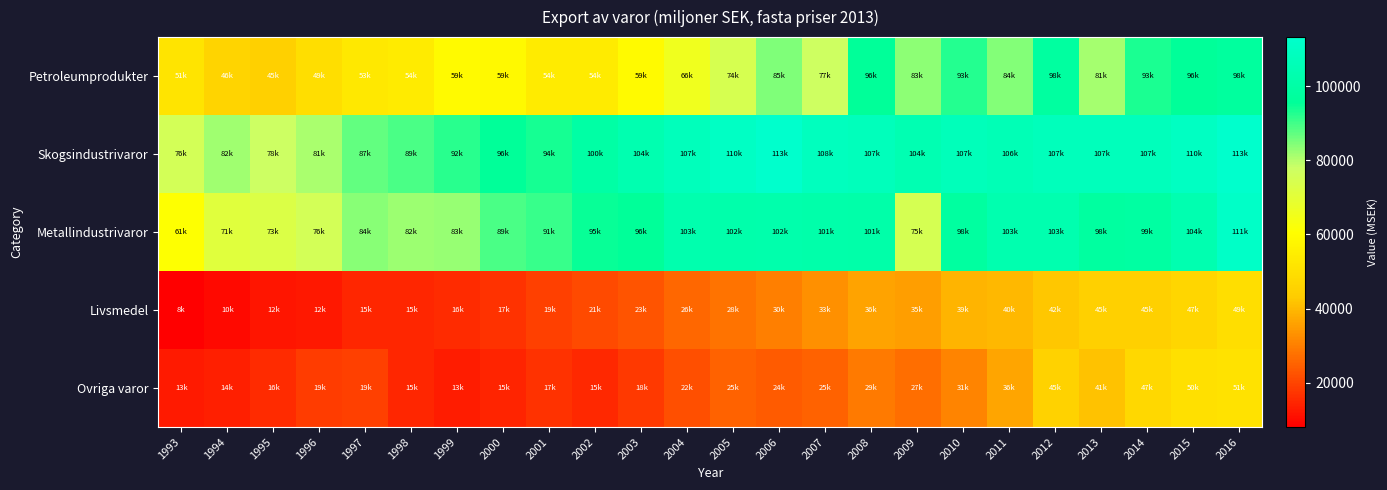

What is the spread (max minus min) of values at 2000?

81185.0